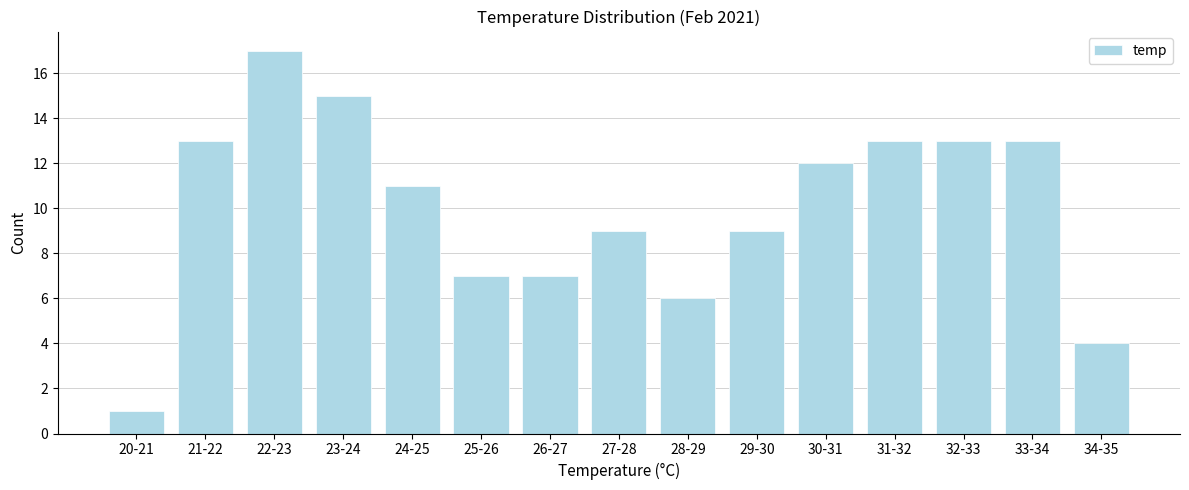

Reading left to right, what are all the values shown in this chart?

20-21=1	21-22=13	22-23=17	23-24=15	24-25=11	25-26=7	26-27=7	27-28=9	28-29=6	29-30=9	30-31=12	31-32=13	32-33=13	33-34=13	34-35=4